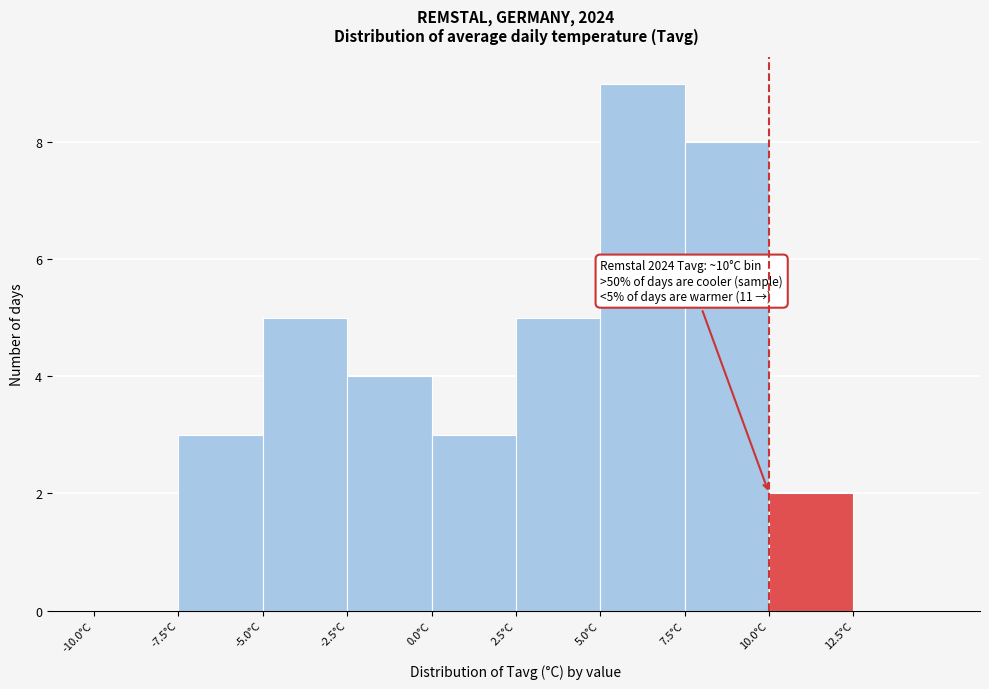

Over which range of the x-axis is the bar tallest?

5.0 to 7.5